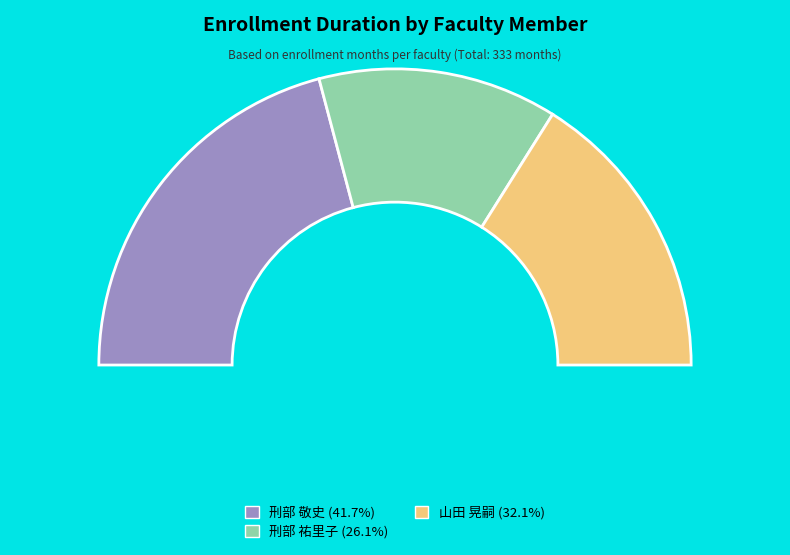

Do 刑部 敬史 and 山田 晃嗣 together represent more than half of the pie?

Yes